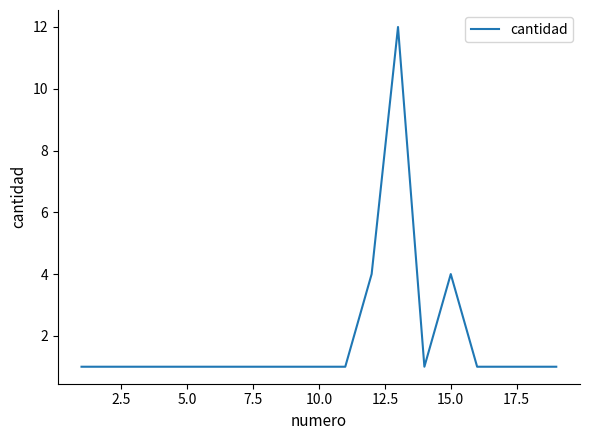

Reading right to left, transcribe all the data shown in this chart.

1	1	1	1	4	1	12	4	1	1	1	1	1	1	1	1	1	1	1